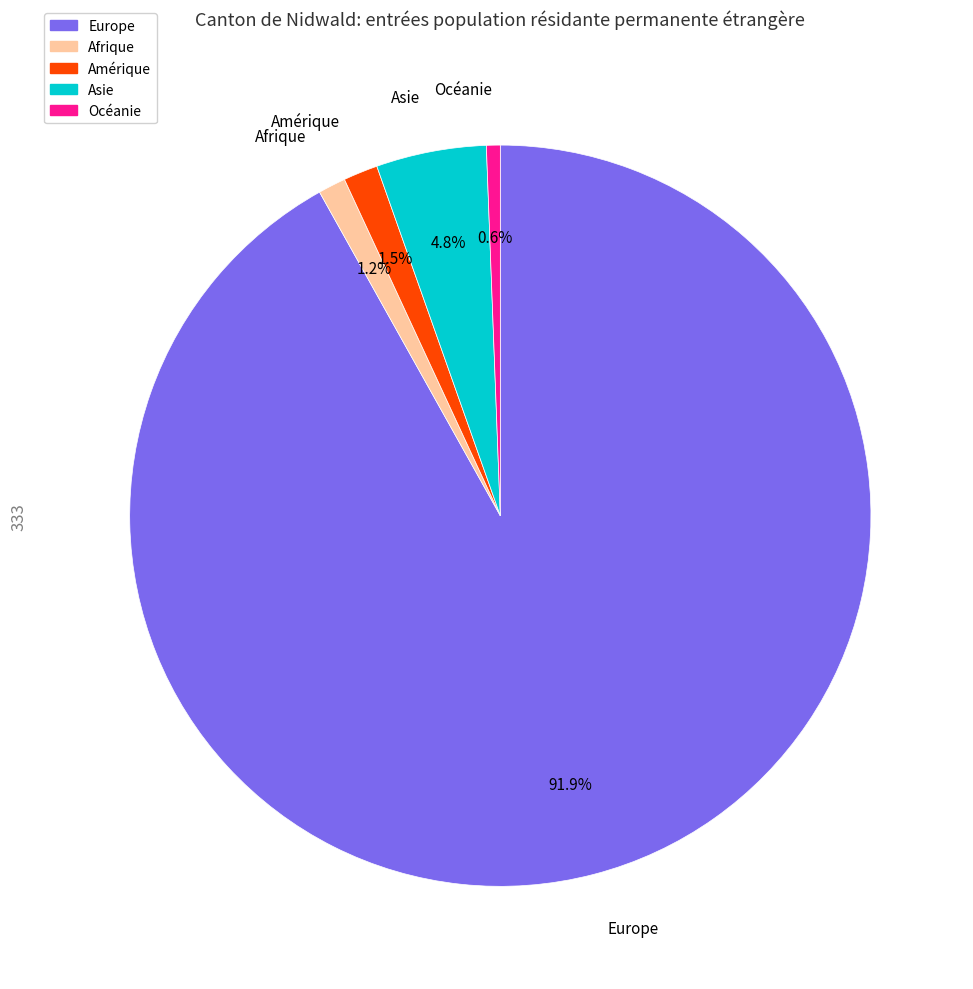

Is there any slice that represents more than half of the pie?

Yes